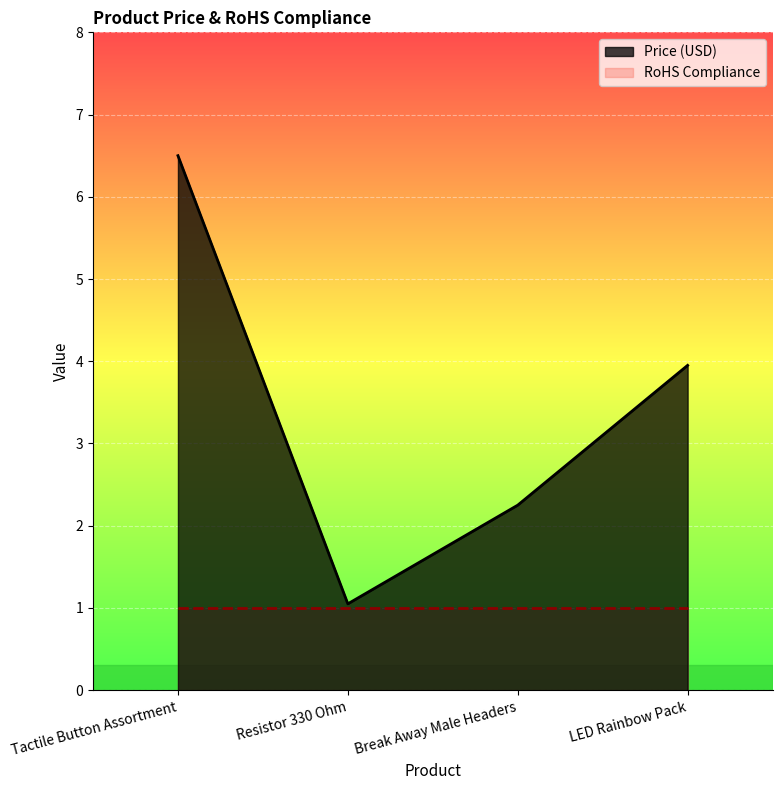

Count the number of data series in this chart.

2